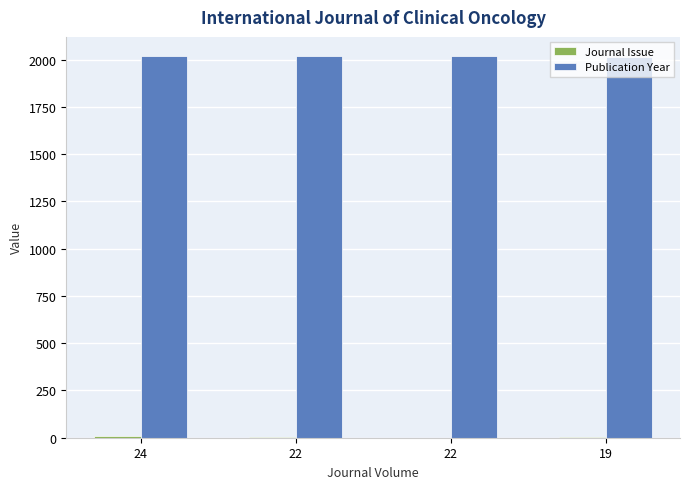

How many groups of bars are there?

4